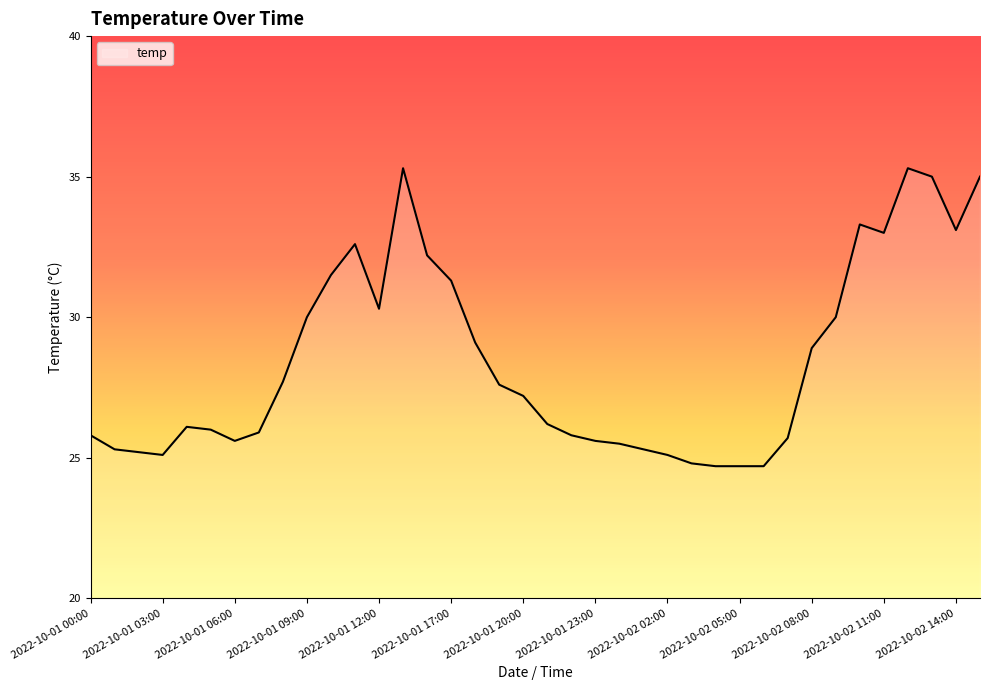

What is the smallest value displayed?

24.7